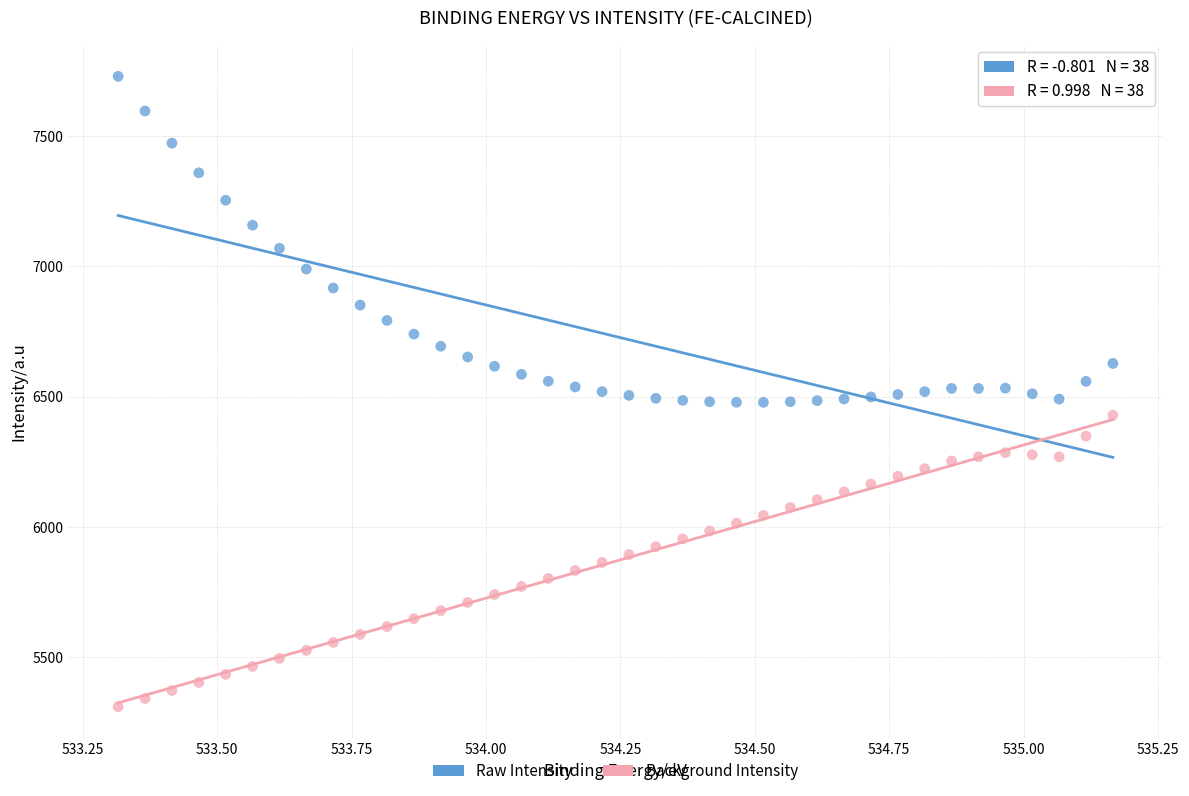

What are all the series names shown in the legend?

Raw Intensity, Background Intensity